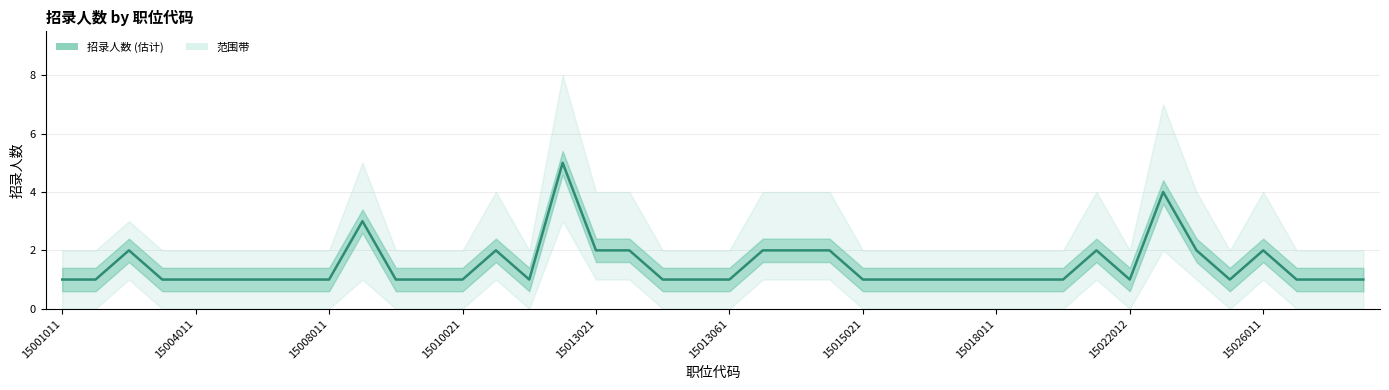

What position from the left is 39?

40